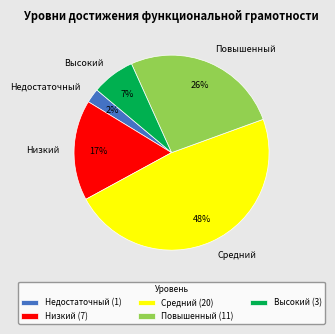

To the nearest percent, what is the average slice percentage?

20%